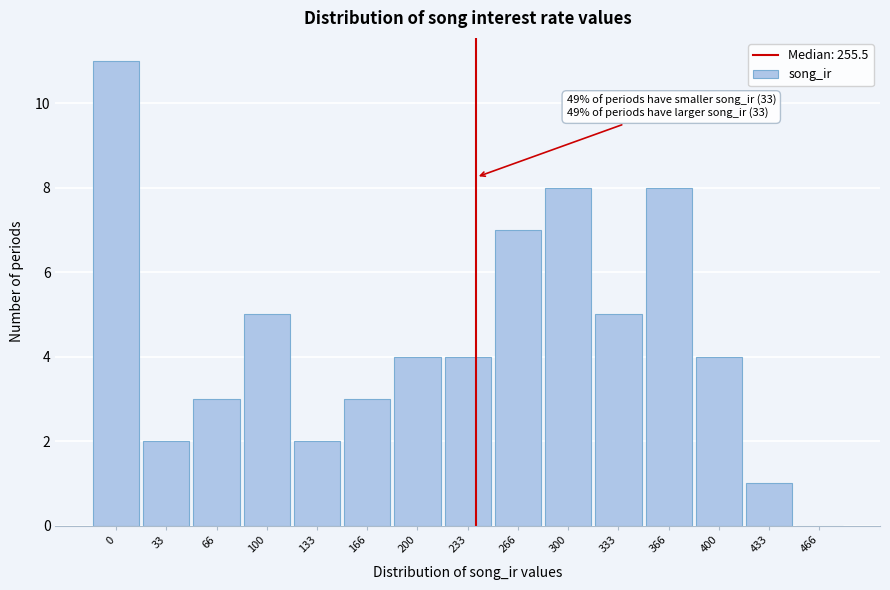

Reading right to left, what are all the values shown in this chart?

466=0	433=1	400=4	366=8	333=5	300=8	266=7	233=4	200=4	166=3	133=2	100=5	66=3	33=2	0=11